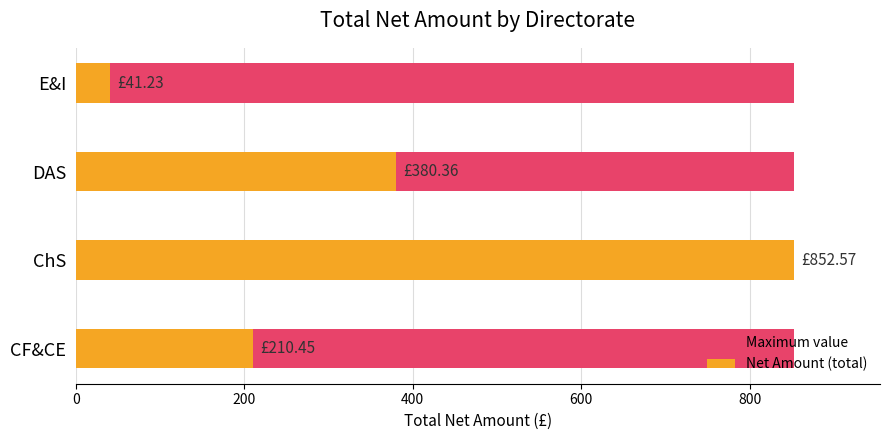

Which series changed the most between 0 and 400?

Net Amount (total)